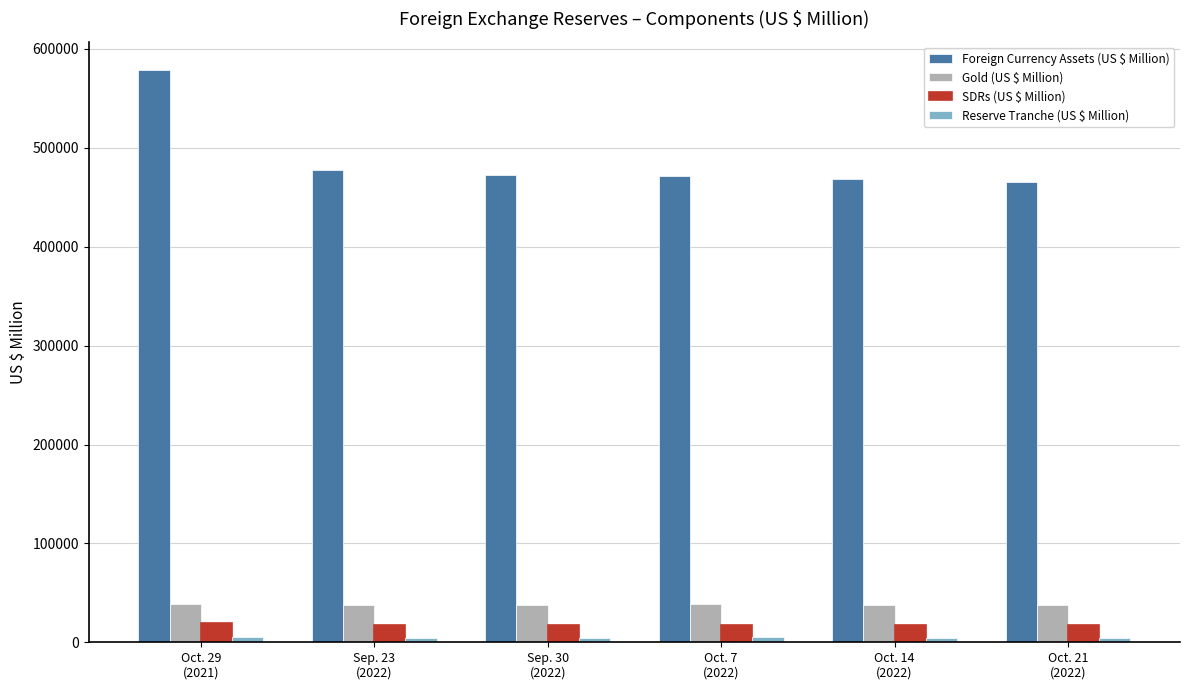

Which series has the largest range (max minus min)?

Foreign Currency Assets (US $ Million)